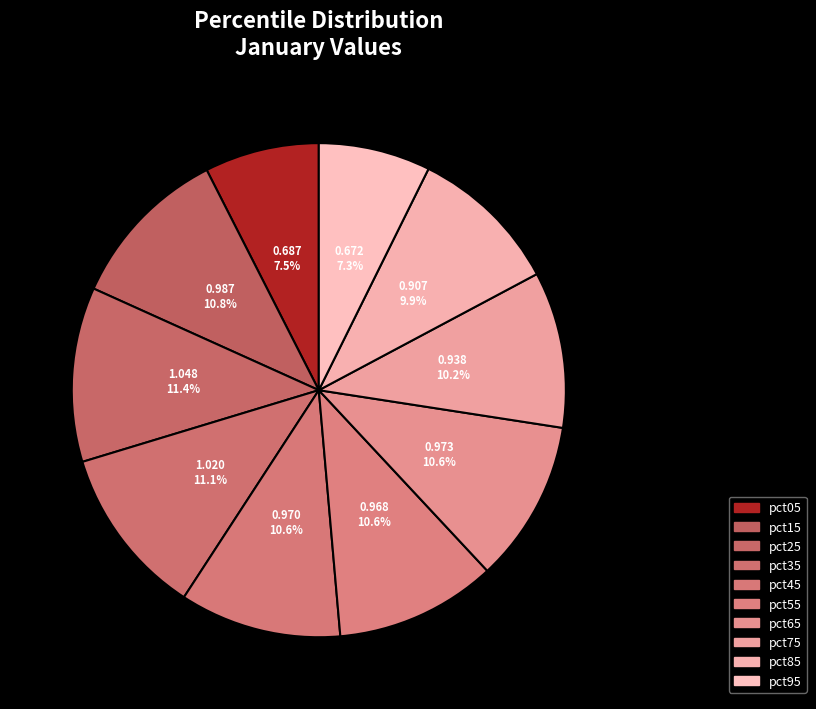

To the nearest percent, what is the average slice percentage?

10%